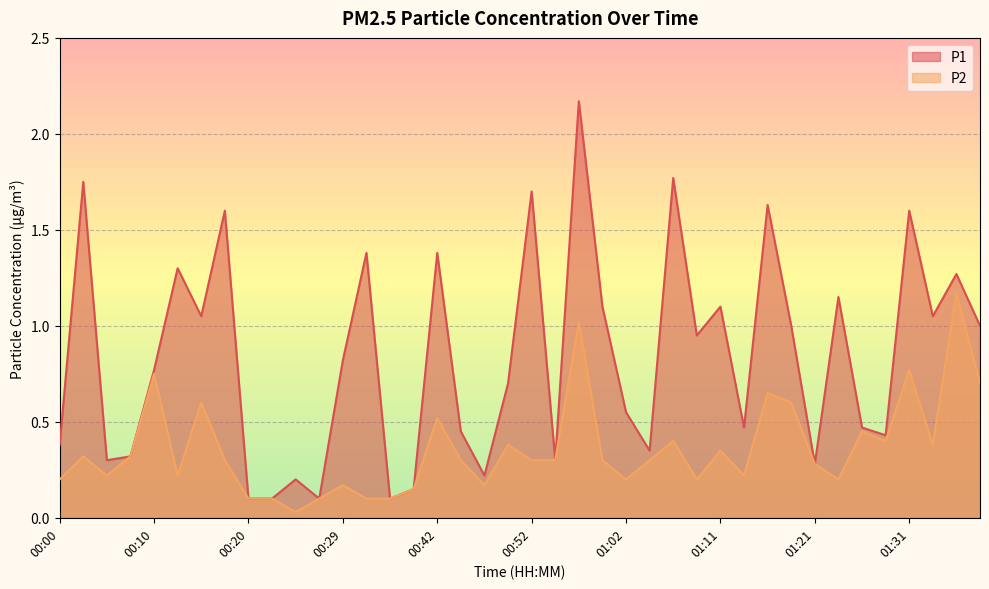

Between 00:49 and 01:09, which is larger?

01:09